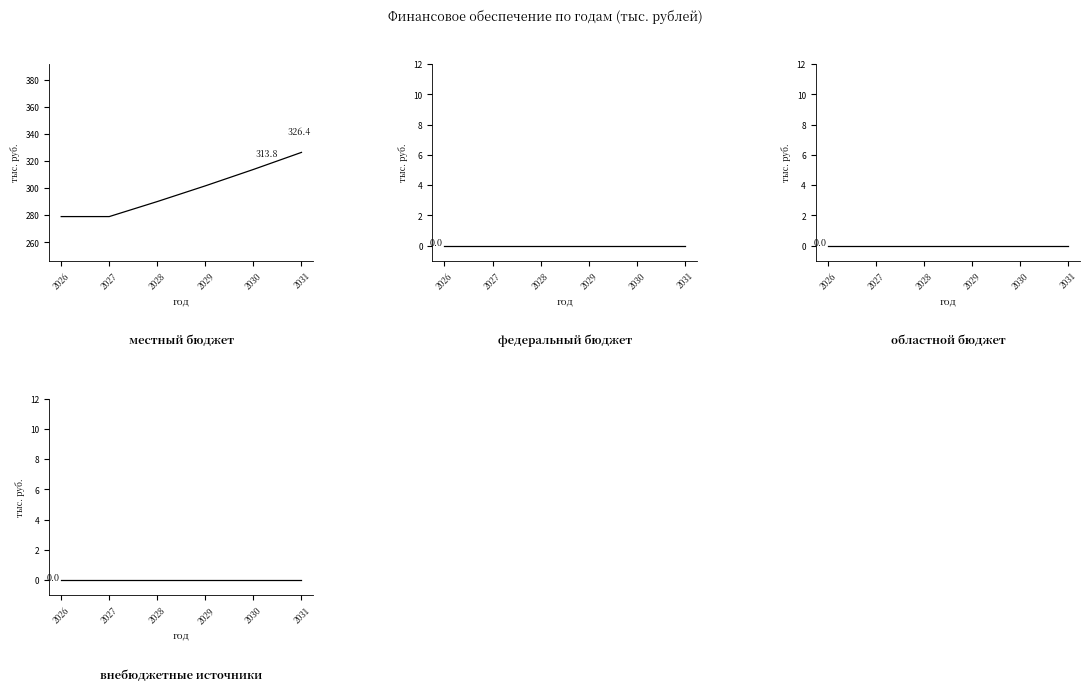

Which has a higher value, 2029 or 2028?

2029